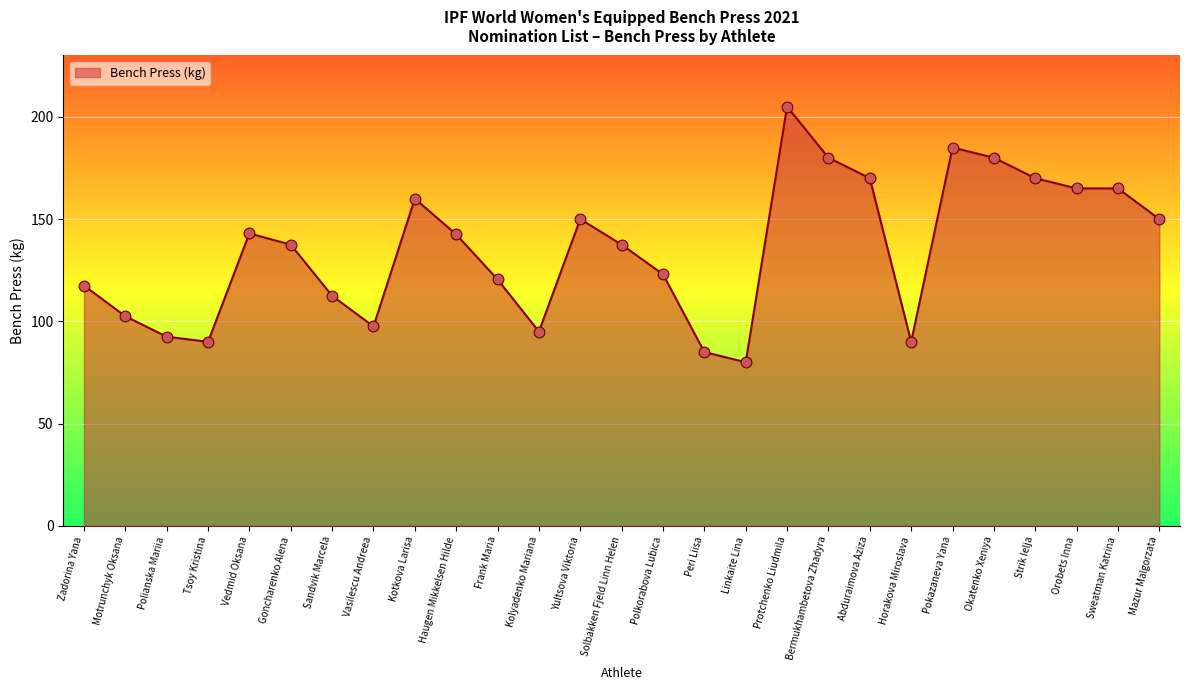

What is the change in value from Protchenko Liudmila to Sweatman Katrina?

-40.0